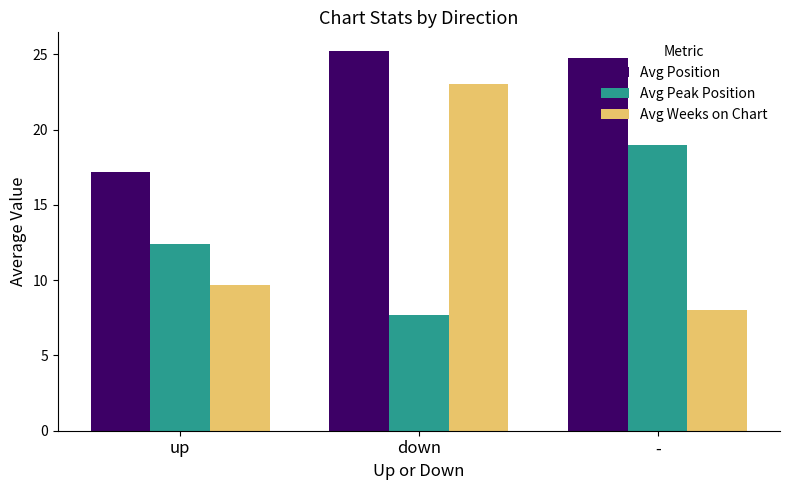

Is it true that Avg Weeks on Chart equals 23.0 at down?

True